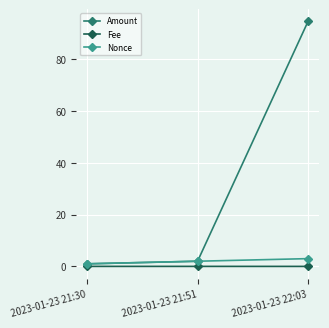

What are all the series names shown in the legend?

Amount, Fee, Nonce